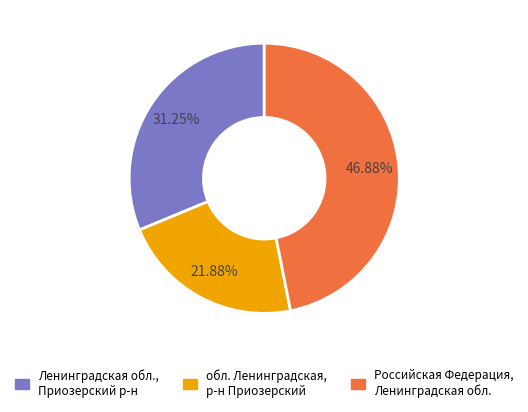

Does any single category account for the majority?

No